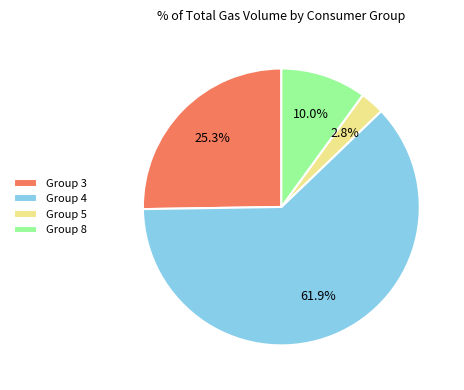

Between Group 8 and Group 5, which is larger?

Group 8